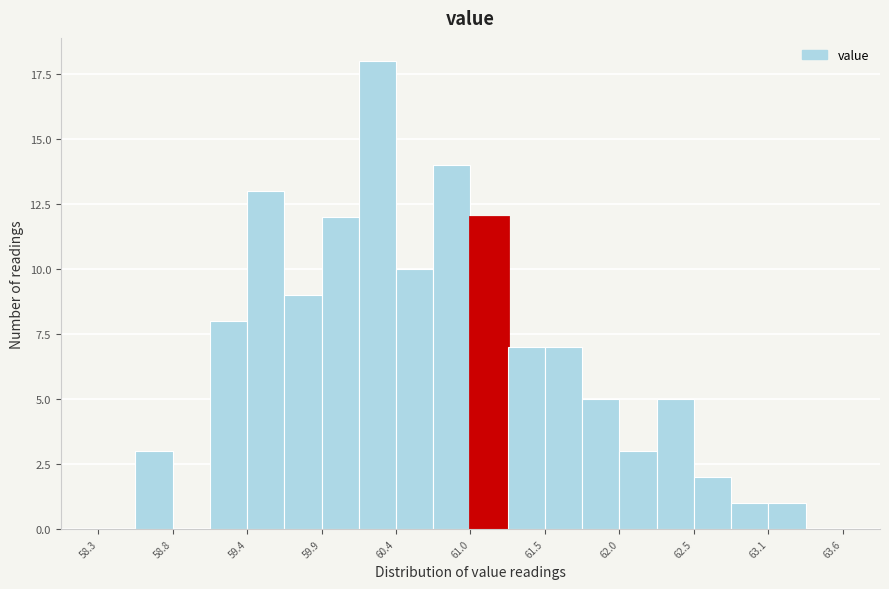

Read against the x-axis, roughly where is the centre of the tallest bar?

60.3